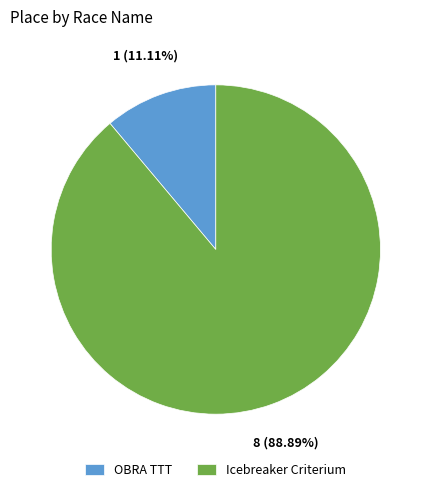

How many segments does this pie chart have?

2